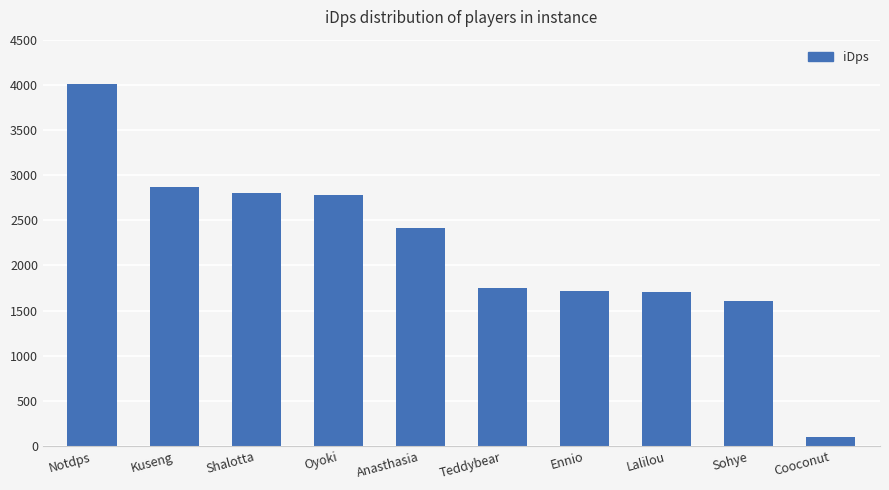

How many data points are above 2414?

5